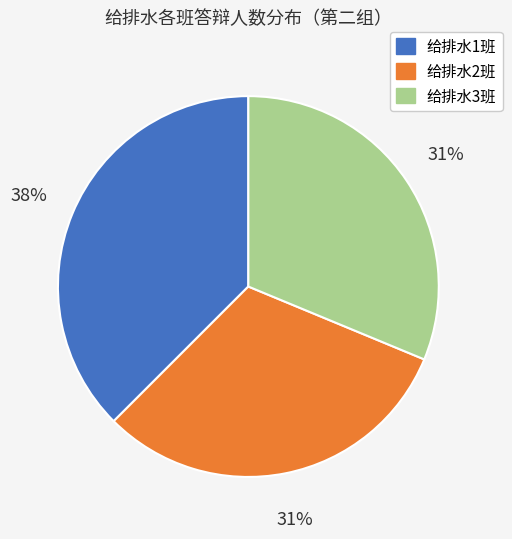

How many slices are in this pie chart?

3